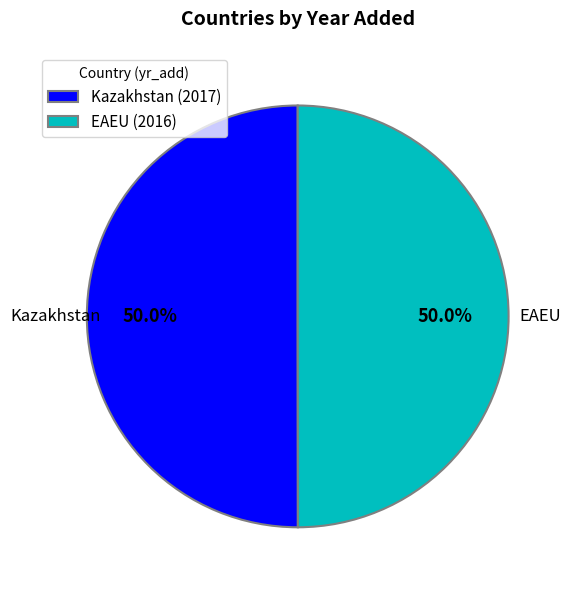

What is the ratio of the value at EAEU to the value at Kazakhstan?

1.0